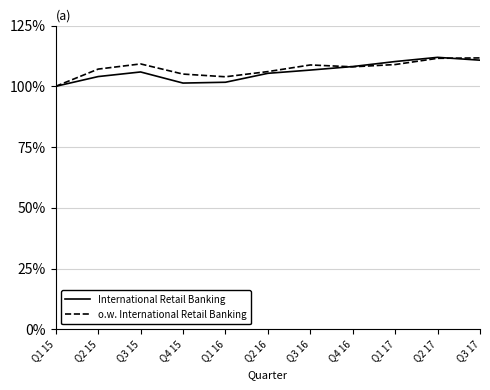

What is the difference between the highest and lowest values at Q2 15?

3.1